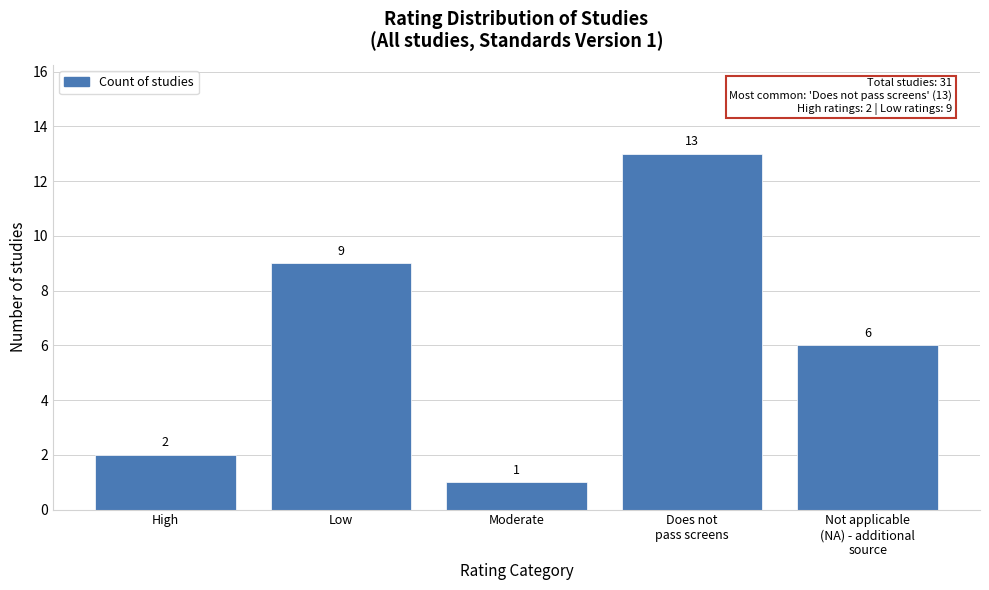

Reading right to left, what are all the values shown in this chart?

6	13	1	9	2